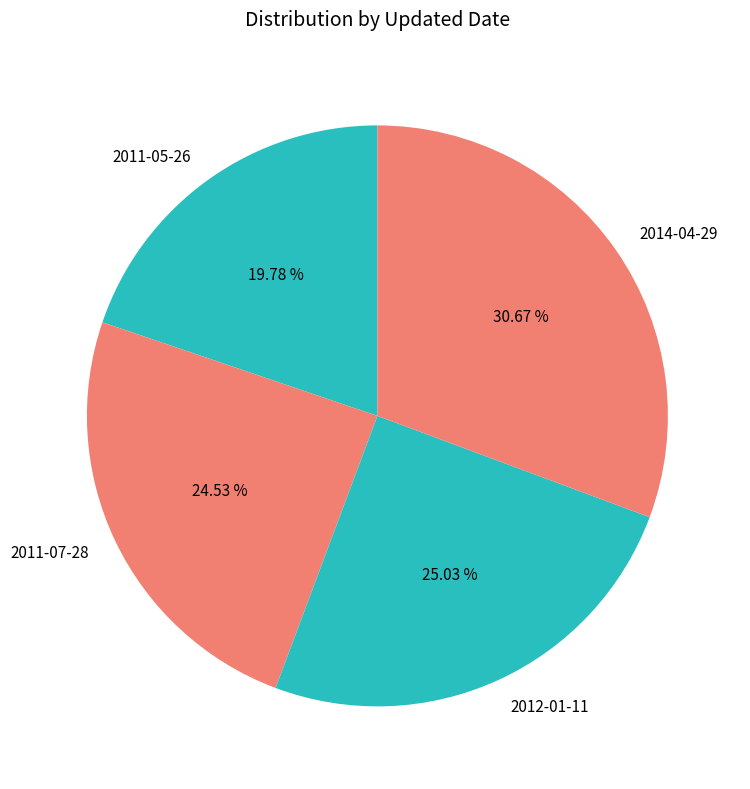

Is there any slice that represents more than half of the pie?

No